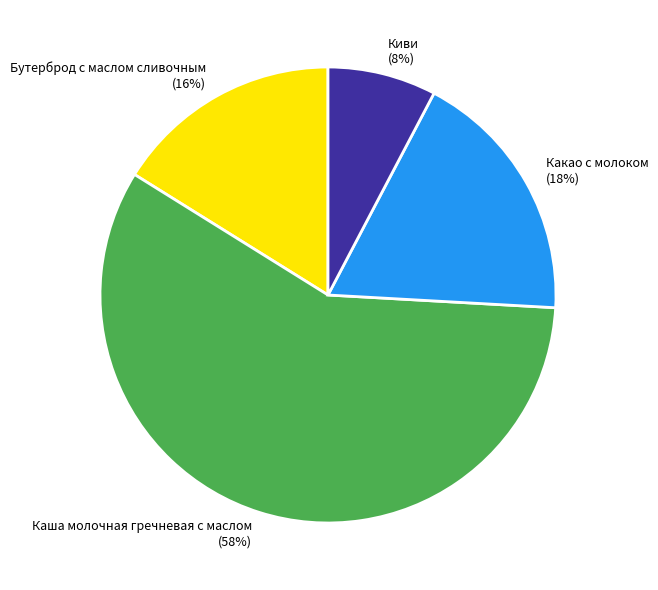

Do Каша молочная гречневая с маслом and Бутерброд с маслом сливочным together represent more than half of the pie?

Yes